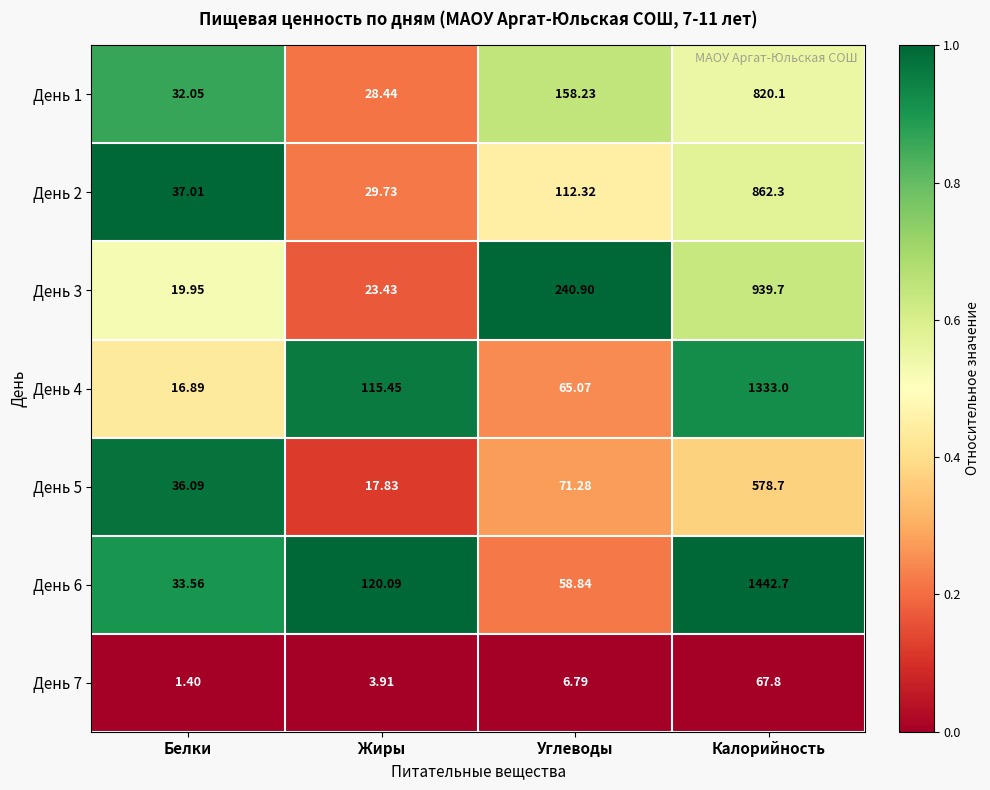

At which label does День 4 first exceed 115?

Жиры